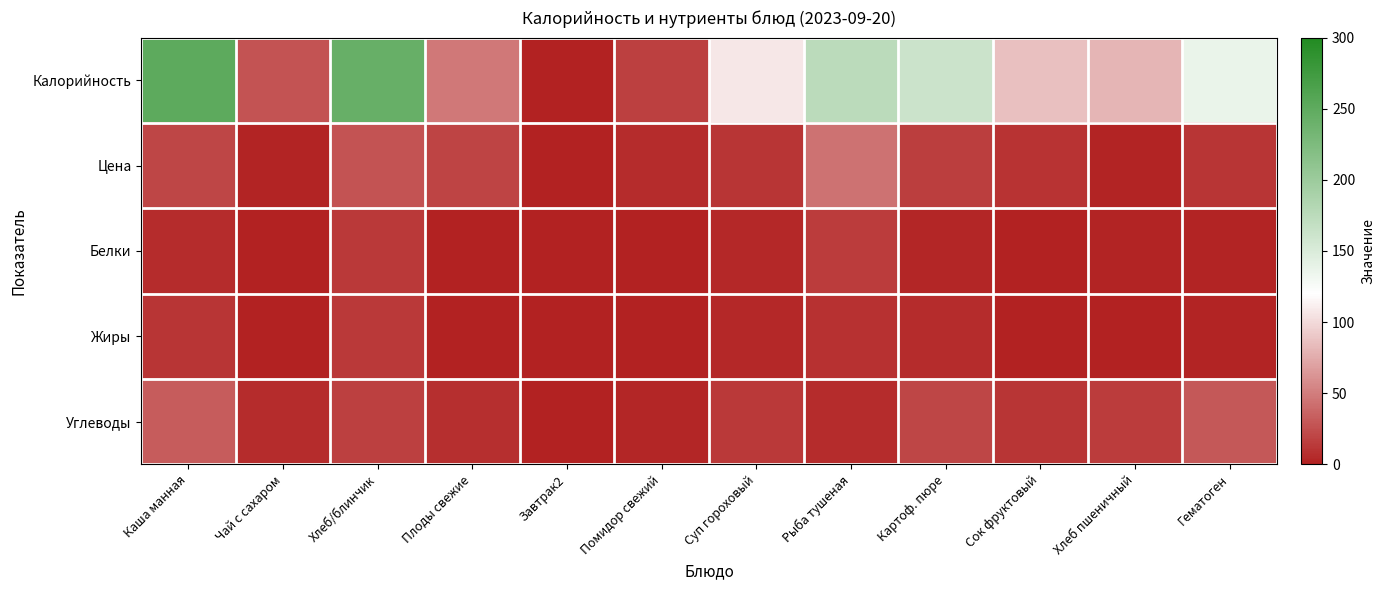

Count the number of data series in this chart.

5